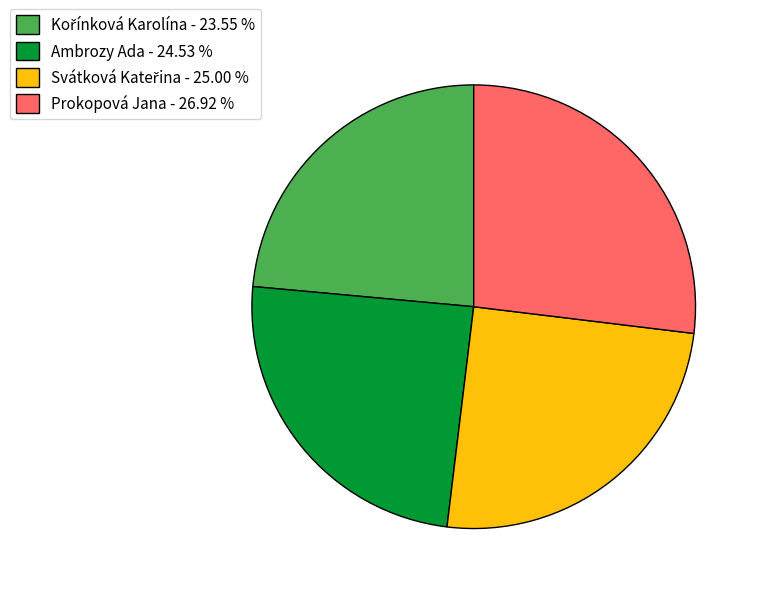

Count the number of slices in the pie.

4